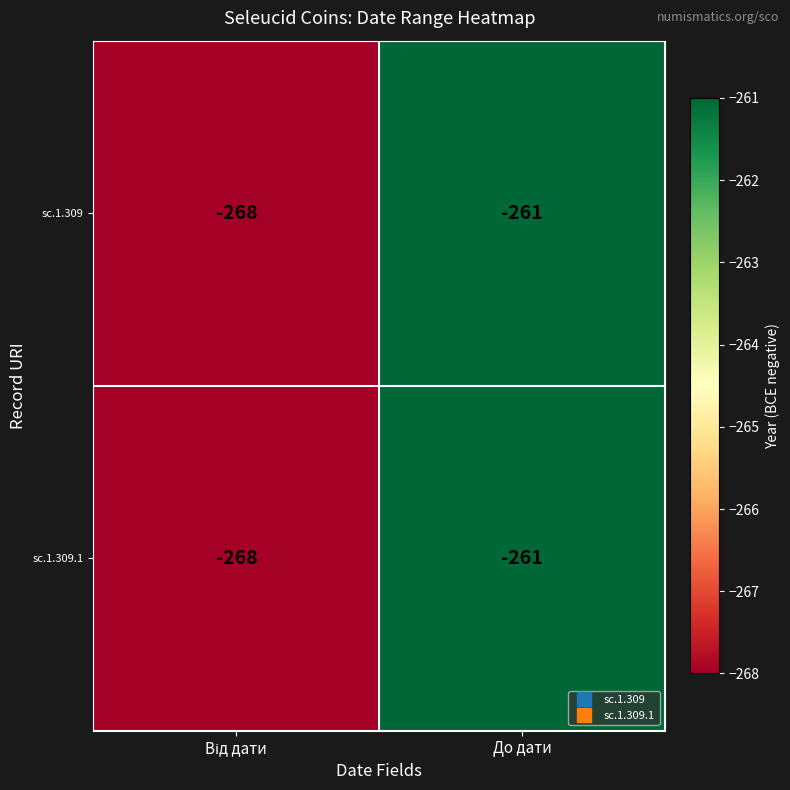

How many data points in sc.1.309.1 are less than -261?

1